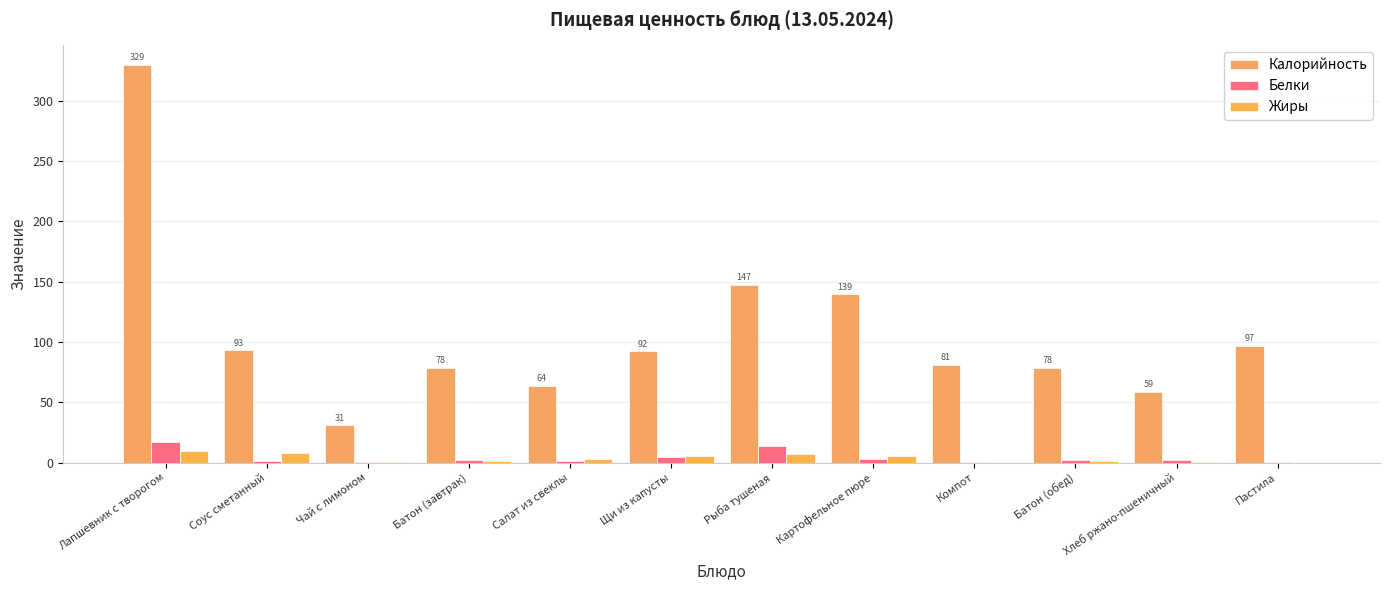

The value of Калорийность at Лапшевник с творогом is 329.4. True or false?

True